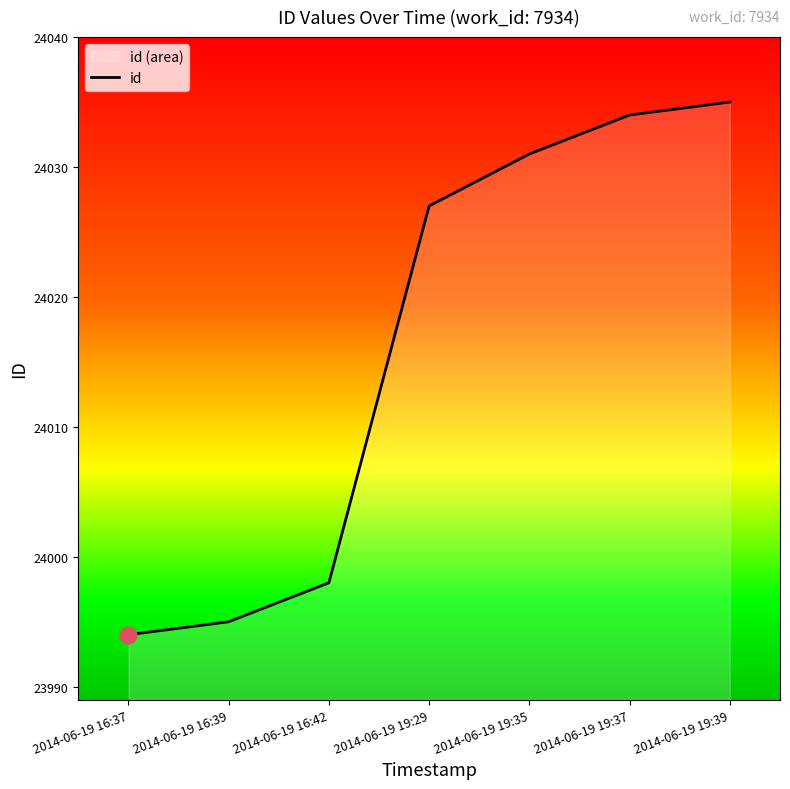

Reading left to right, extract all data points from this chart.

2014-06-19 16:37=23994	2014-06-19 16:39=23995	2014-06-19 16:42=23998	2014-06-19 19:29=24027	2014-06-19 19:35=24031	2014-06-19 19:37=24034	2014-06-19 19:39=24035